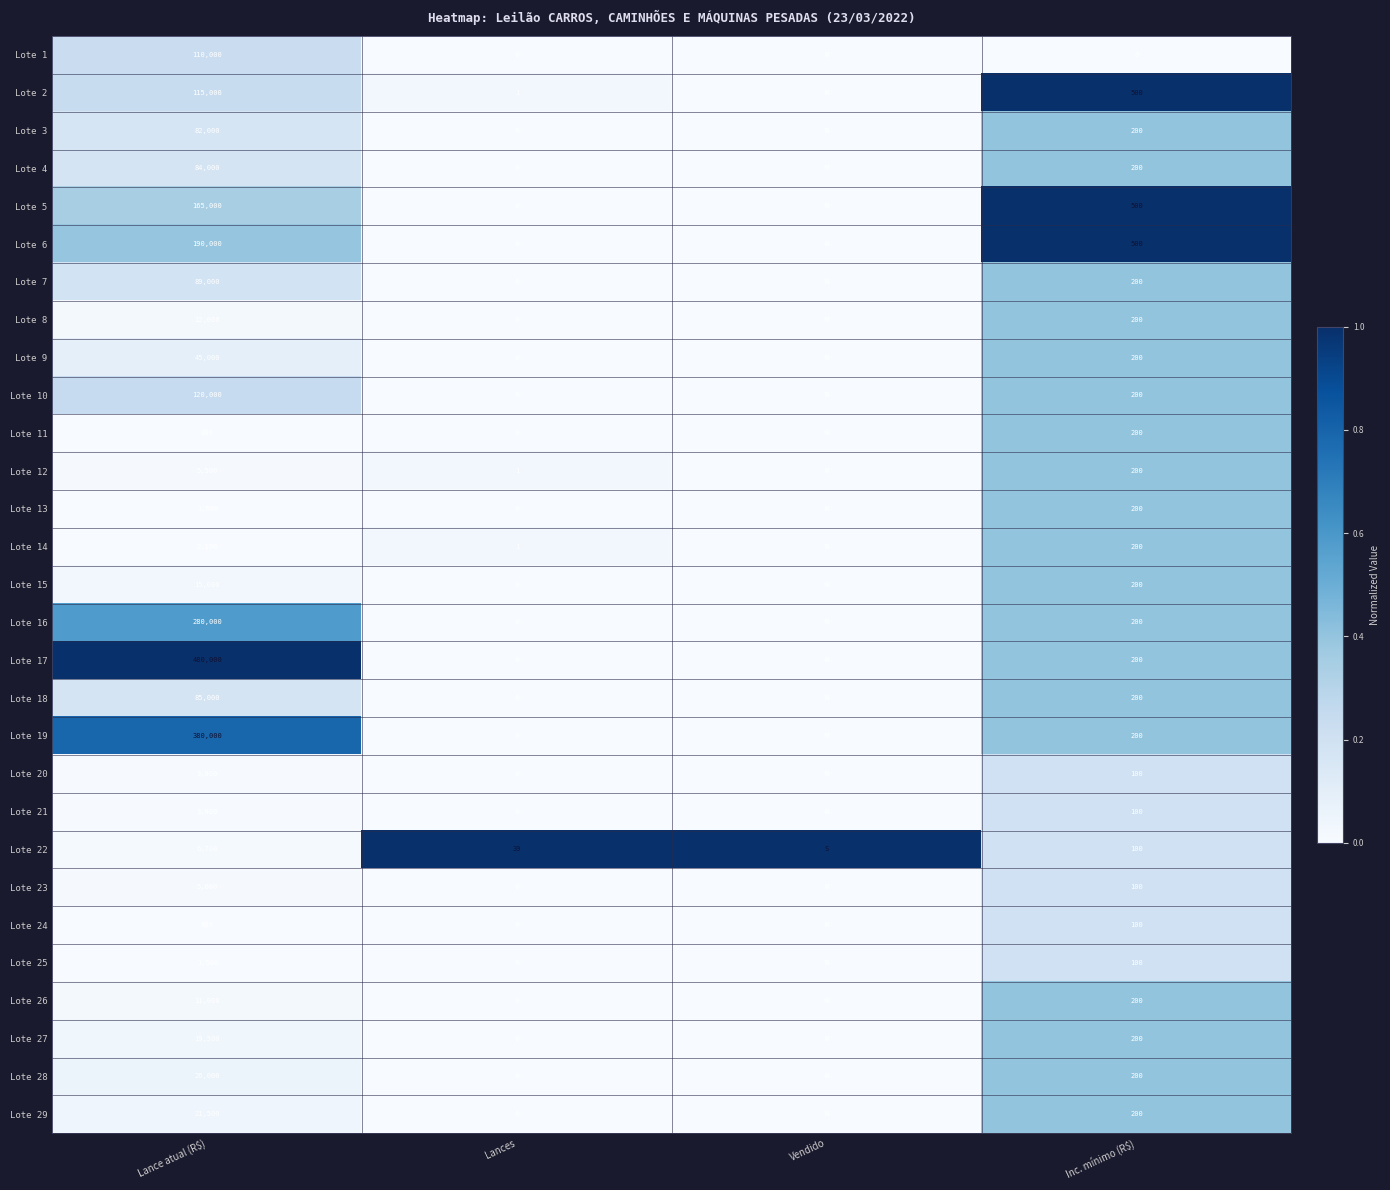

What is the spread (max minus min) of values at Lances?

39